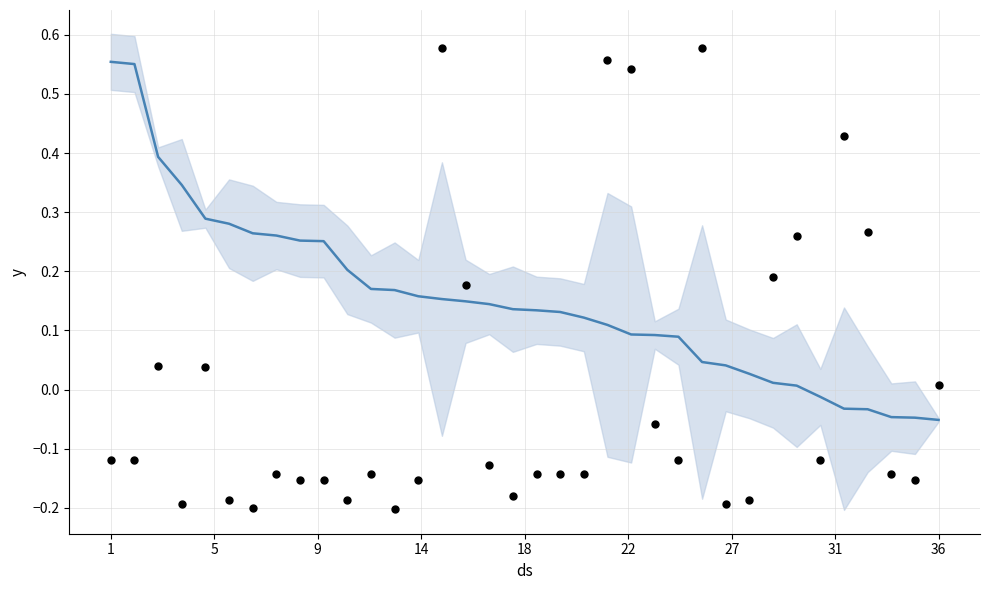

Which series contains the highest Y value?

observations